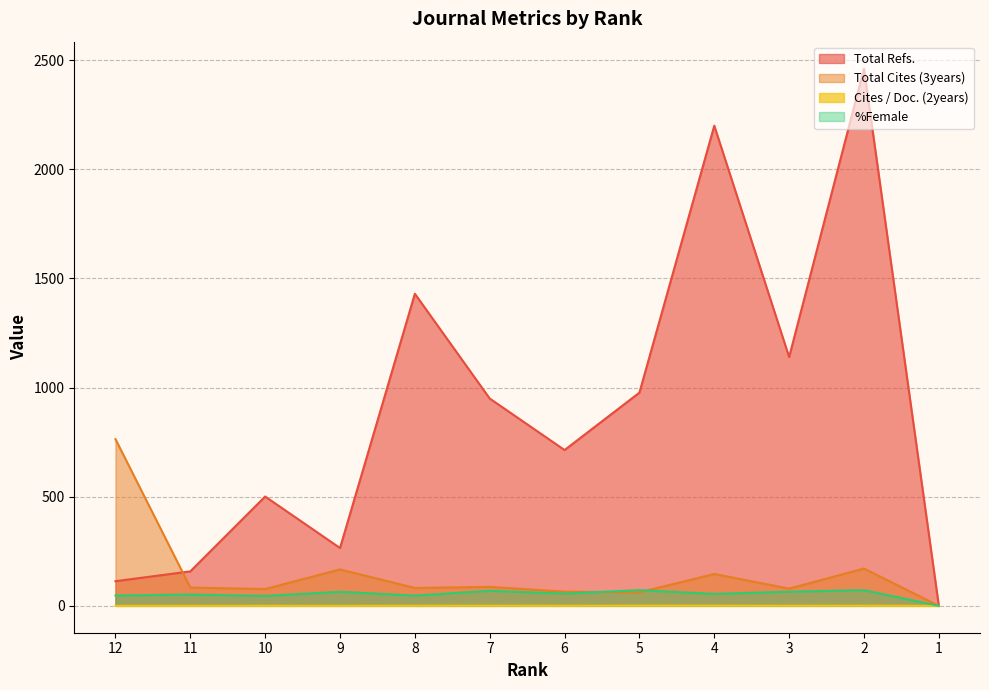

What value does the Total Refs. series have at 11?

158.0